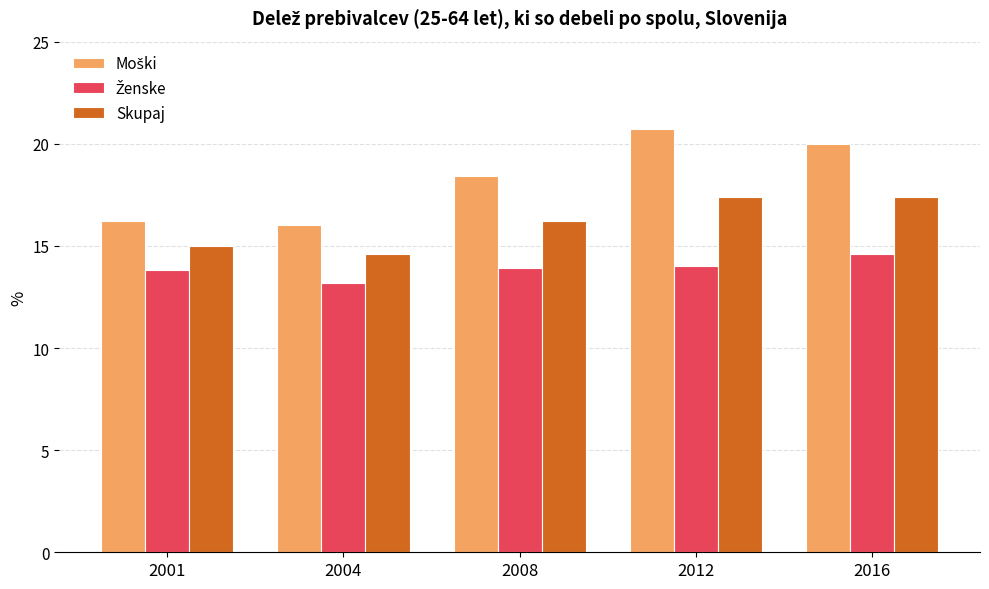

What is the sum of all Skupaj values?

80.6